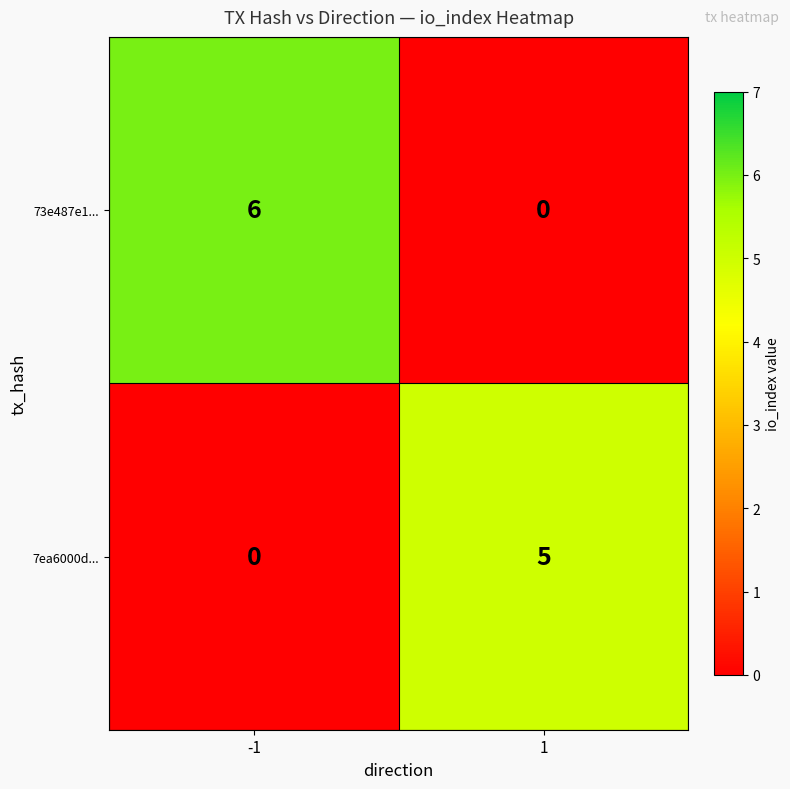

What is the sum of all 7ea6000d... values?

5